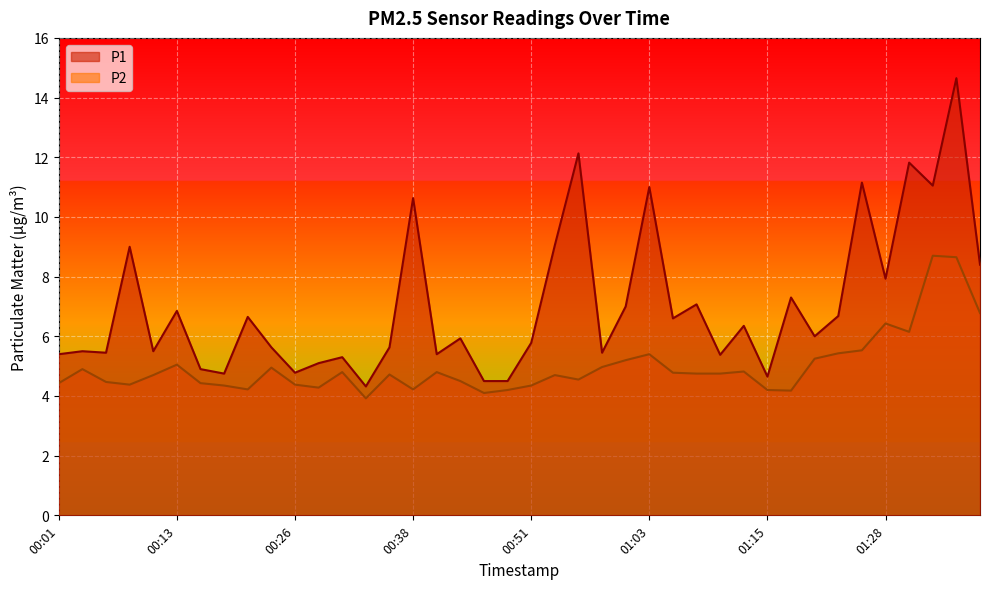

The value of P1 at 00:53 is 9.1. True or false?

True